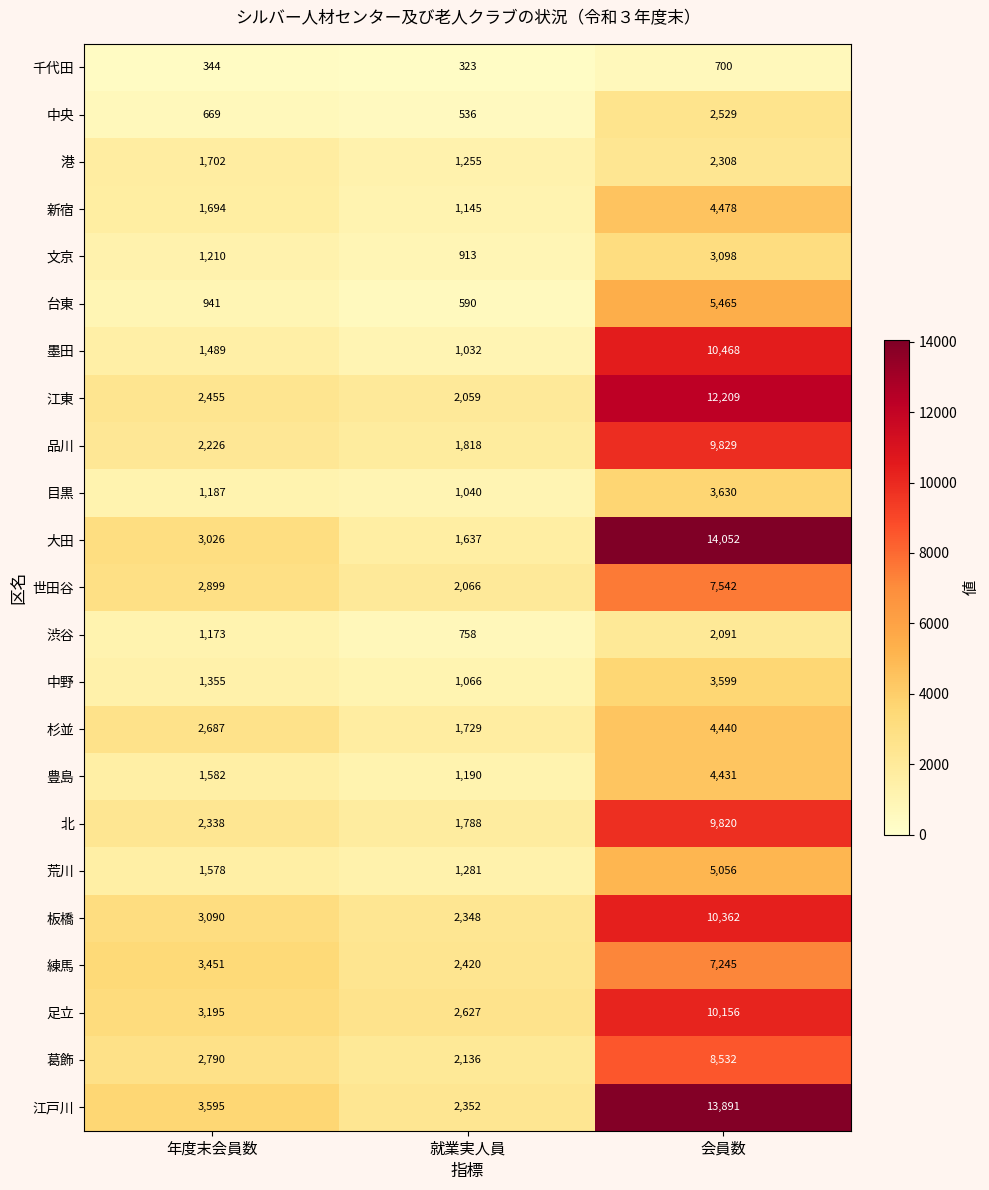

Which series has the widest spread of values?

大田